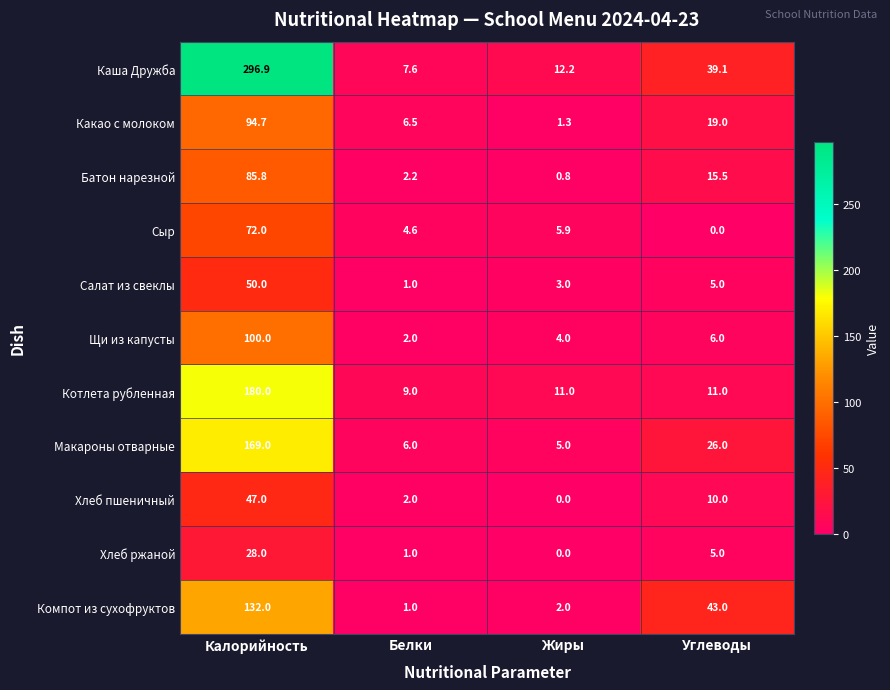

List the labels in order of Каша Дружба value, largest first.

Калорийность, Углеводы, Жиры, Белки